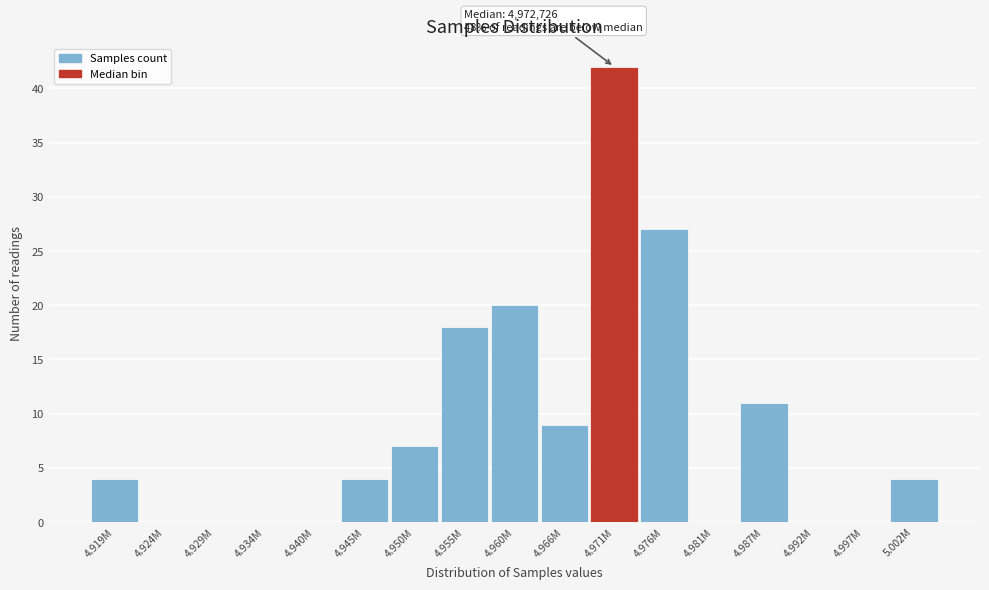

Reading left to right, what are all the values shown in this chart?

4.919M=4	4.924M=0	4.929M=0	4.934M=0	4.940M=0	4.945M=4	4.950M=7	4.955M=18	4.960M=20	4.966M=9	4.971M=42	4.976M=27	4.981M=0	4.987M=11	4.992M=0	4.997M=0	5.002M=4